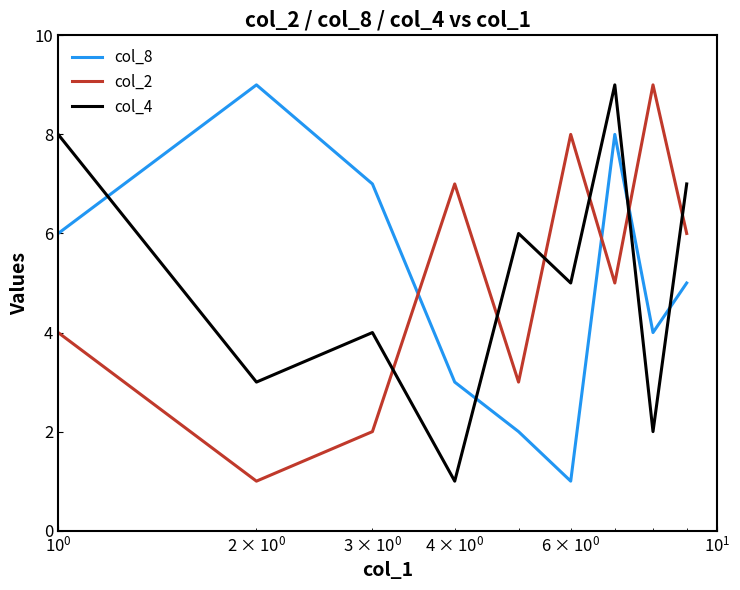

What is the difference between the maximum and minimum values in the col_4 series?

8